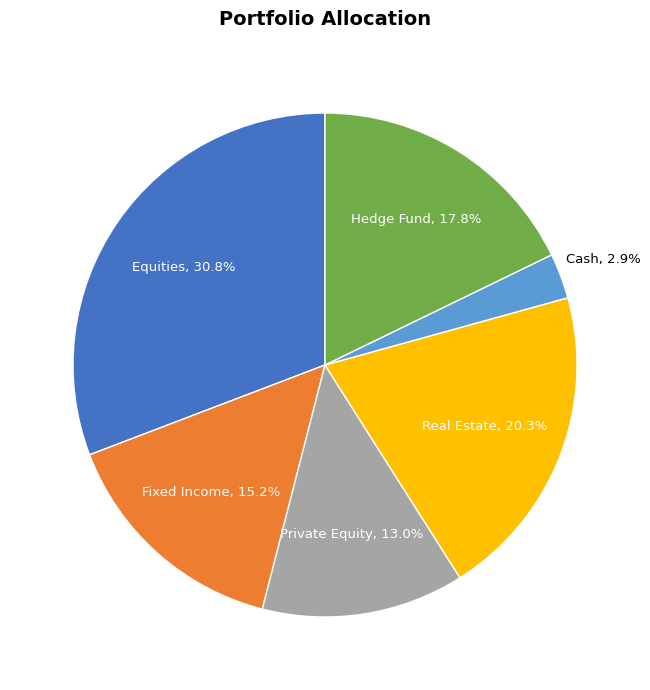

Between Cash and Hedge Fund, which is larger?

Hedge Fund